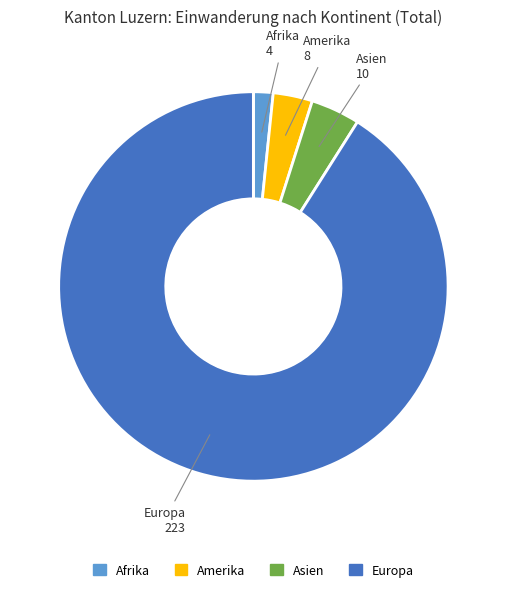

Does any single category account for the majority?

Yes